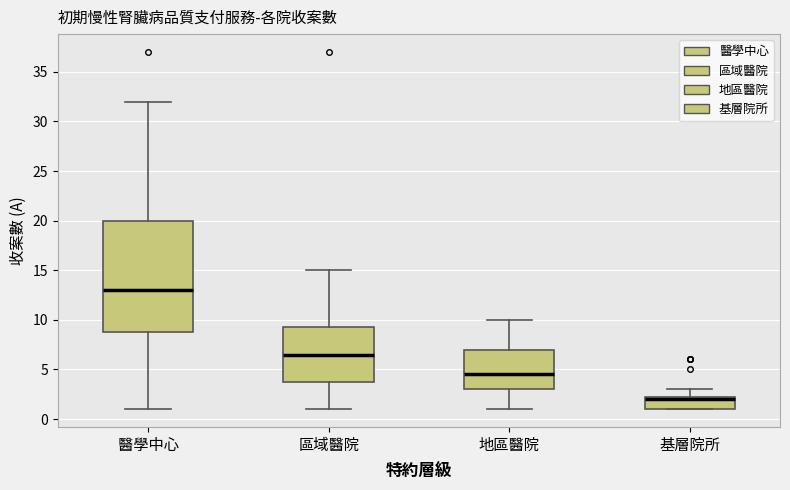

Comparing the boxes themselves (not the whiskers), which one is the tallest?

醫學中心